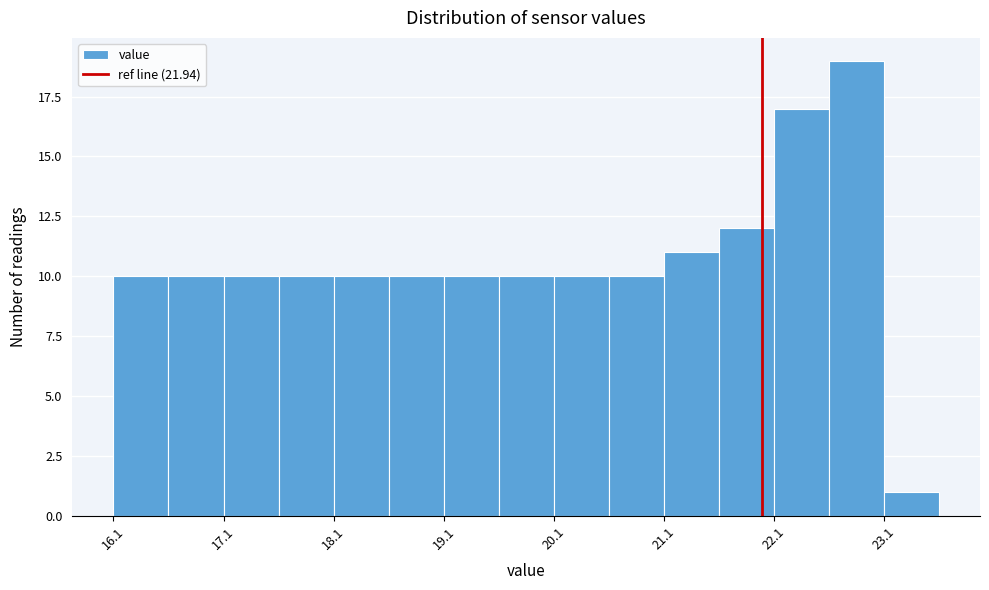

Over which range of the x-axis is the bar tallest?

22.55 to 23.05